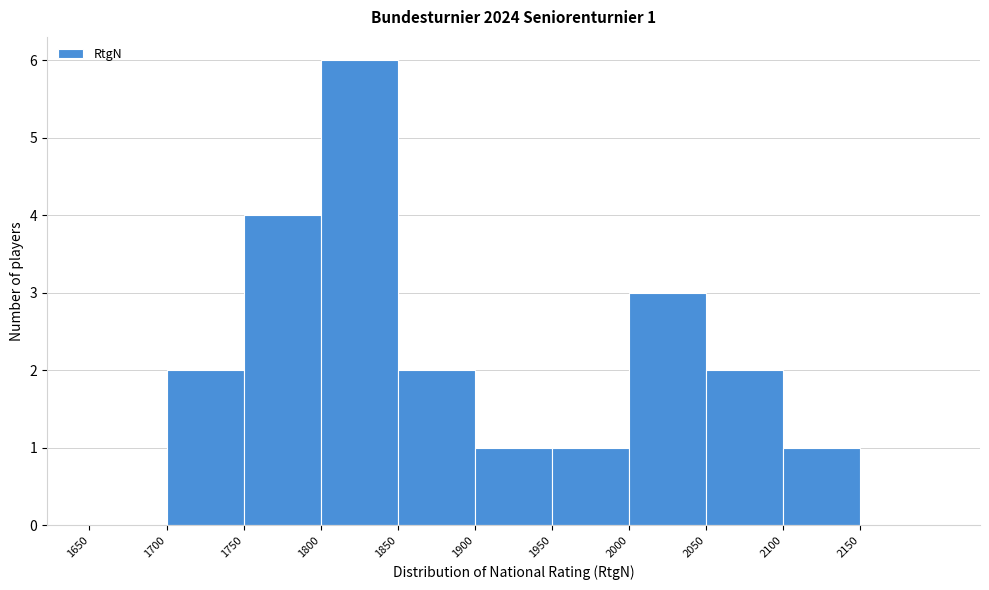

Which range on the x-axis has the tallest bar?

1800 to 1850